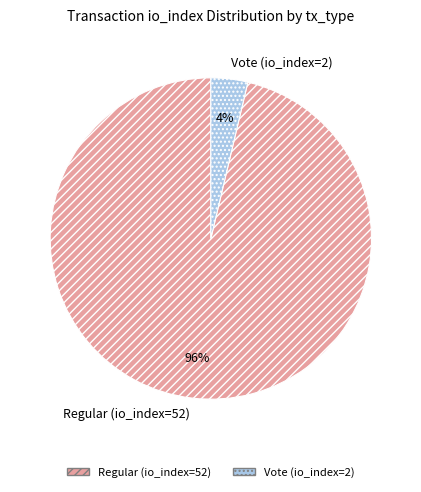

Which slice represents more than half of the pie?

Regular (io_index=52)